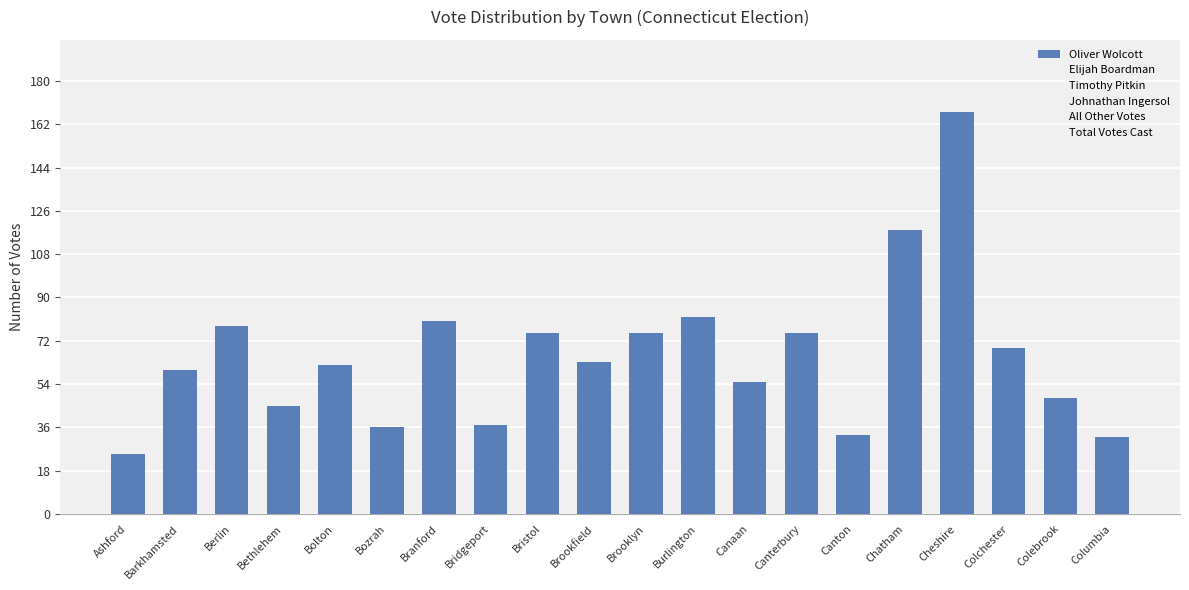

Which has a higher value, Colebrook or Bristol?

Bristol